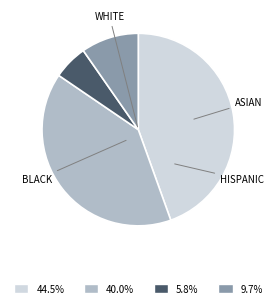

How many segments does this pie chart have?

4